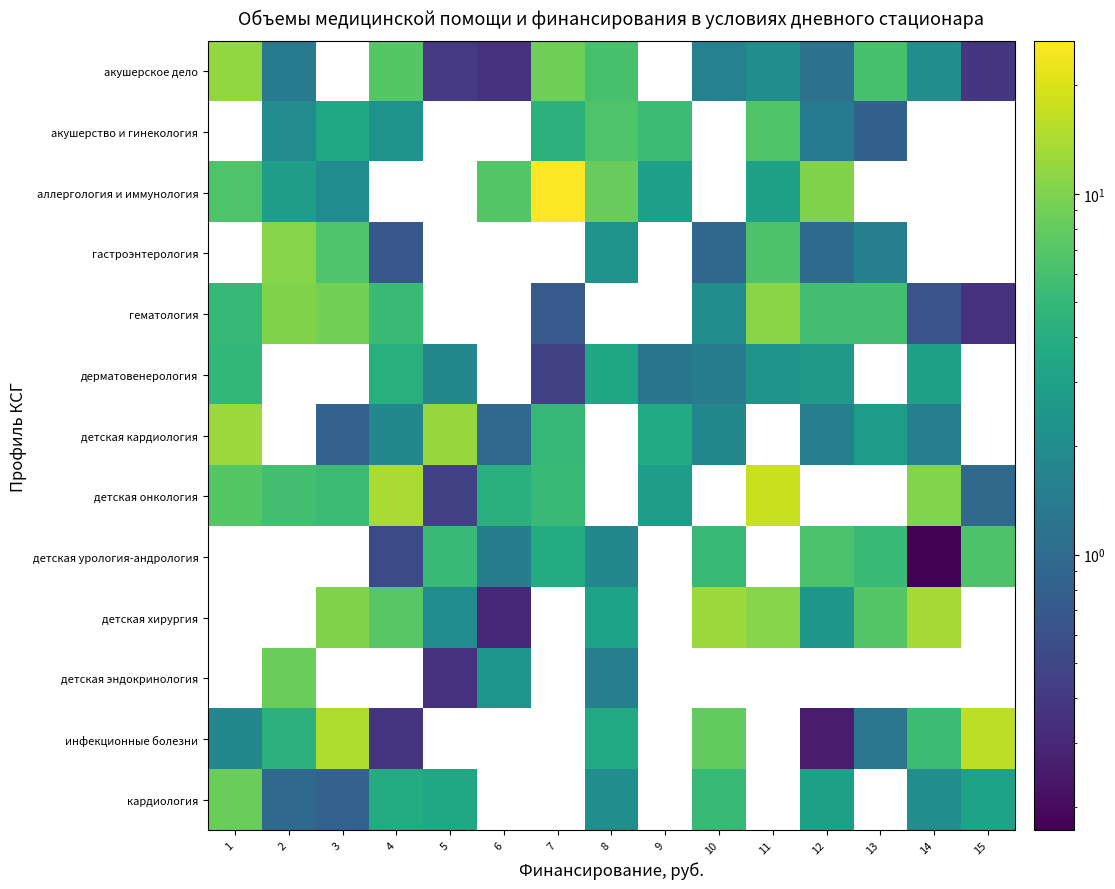

At 4, list the series in order from smallest to largest.

акушерство и гинекология, аллергология и иммунология, инфекционные болезни, детская урология-андрология, гастроэнтерология, детская кардиология, кардиология, дерматовенерология, гематология, акушерское дело, детская хирургия, детская онкология, детская эндокринология